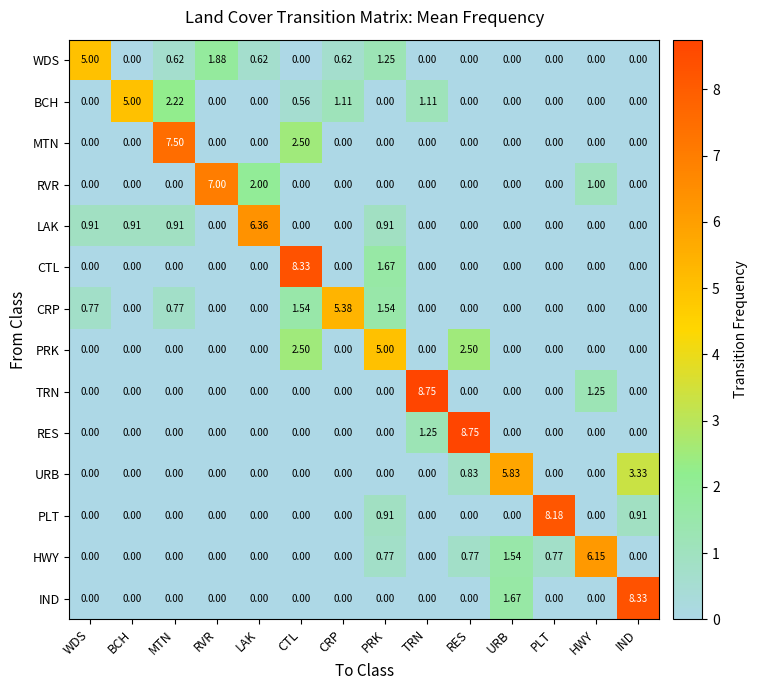

Count the number of categories in the chart.

14